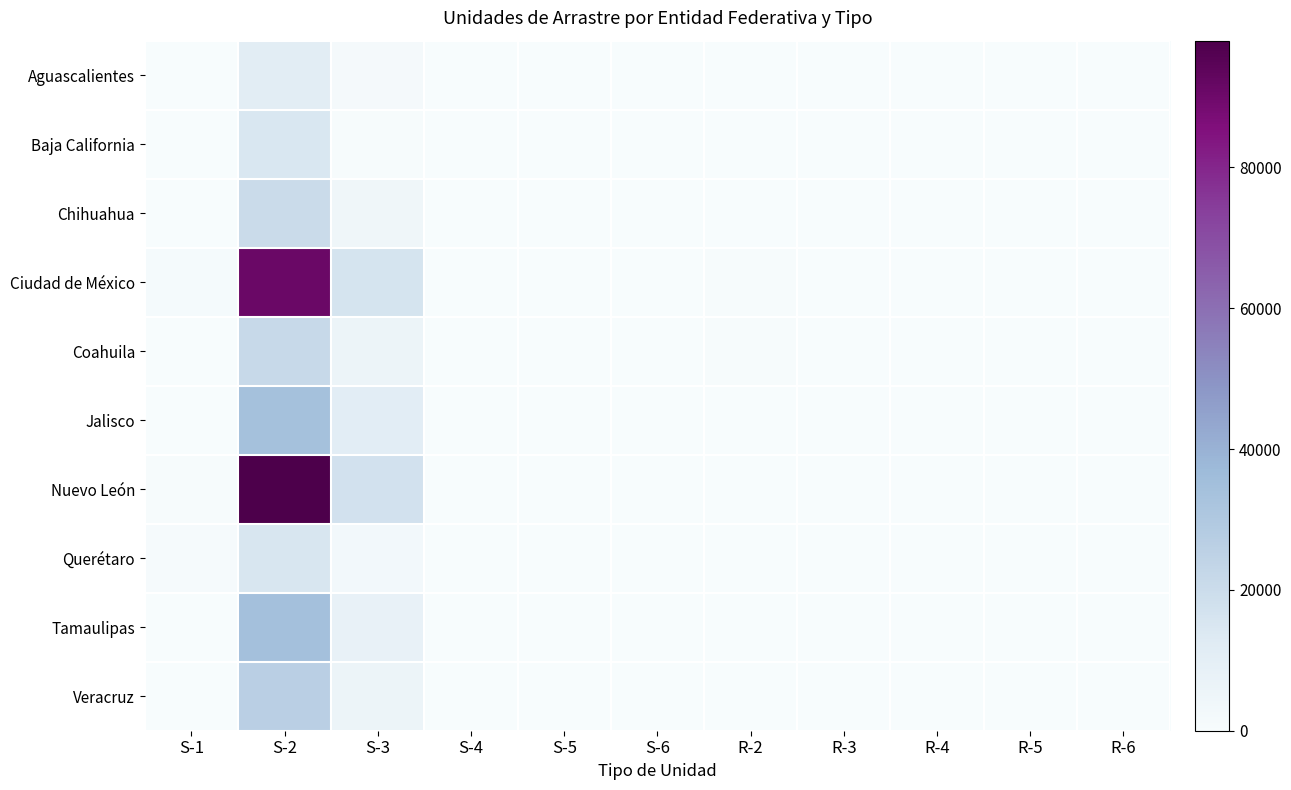

At how many categories does at least one series exceed 8250?

2